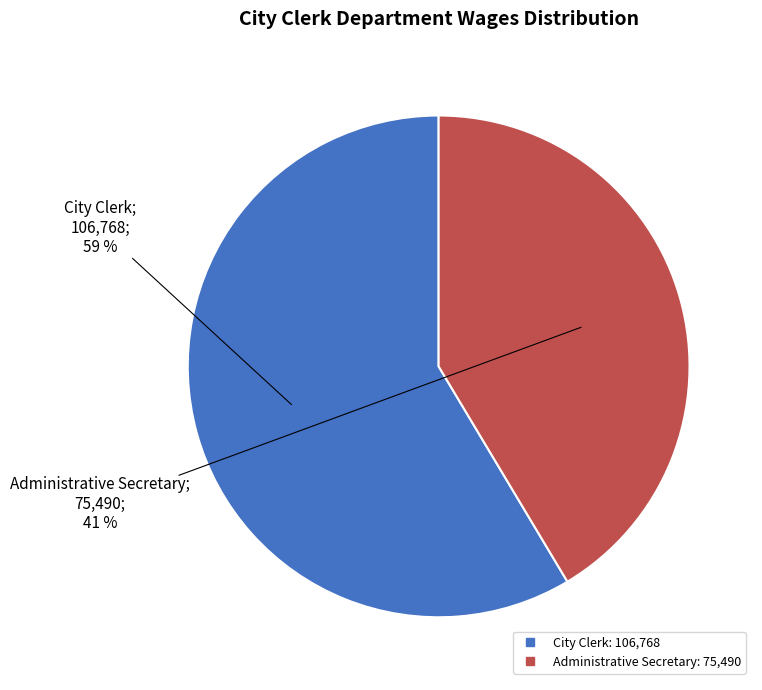

Which category has the biggest portion of the pie?

City Clerk